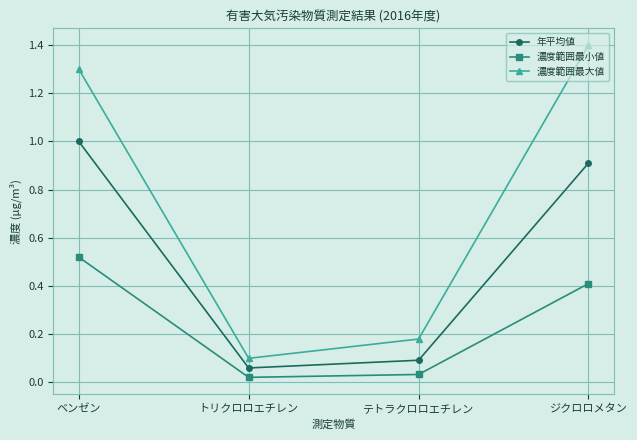

At which category is the sum across all series the highest?

ベンゼン